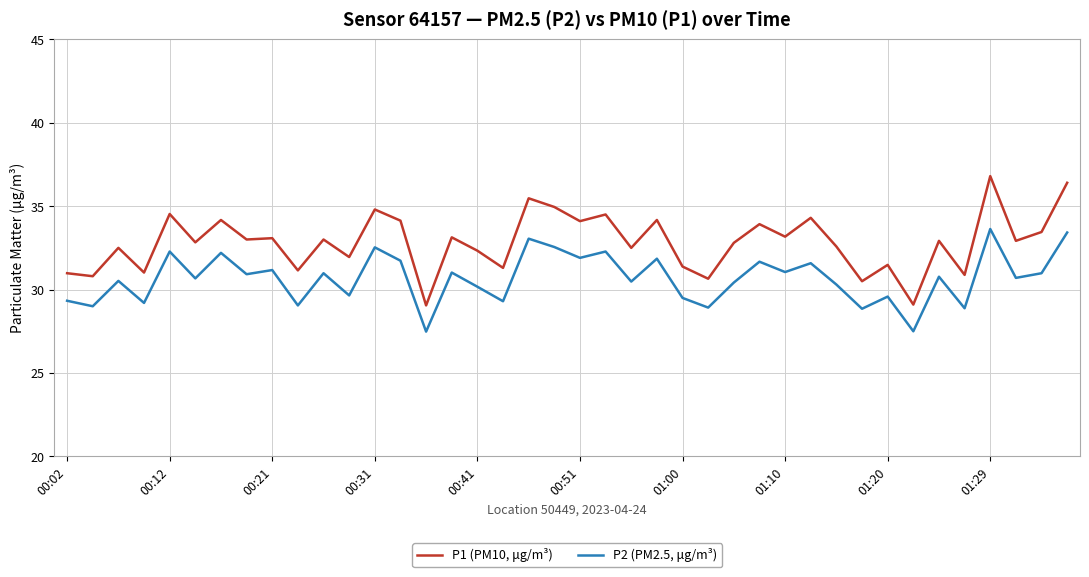

Rank the series by their average value, from lowest to highest.

P2 (PM2.5, μg/m³), P1 (PM10, μg/m³)